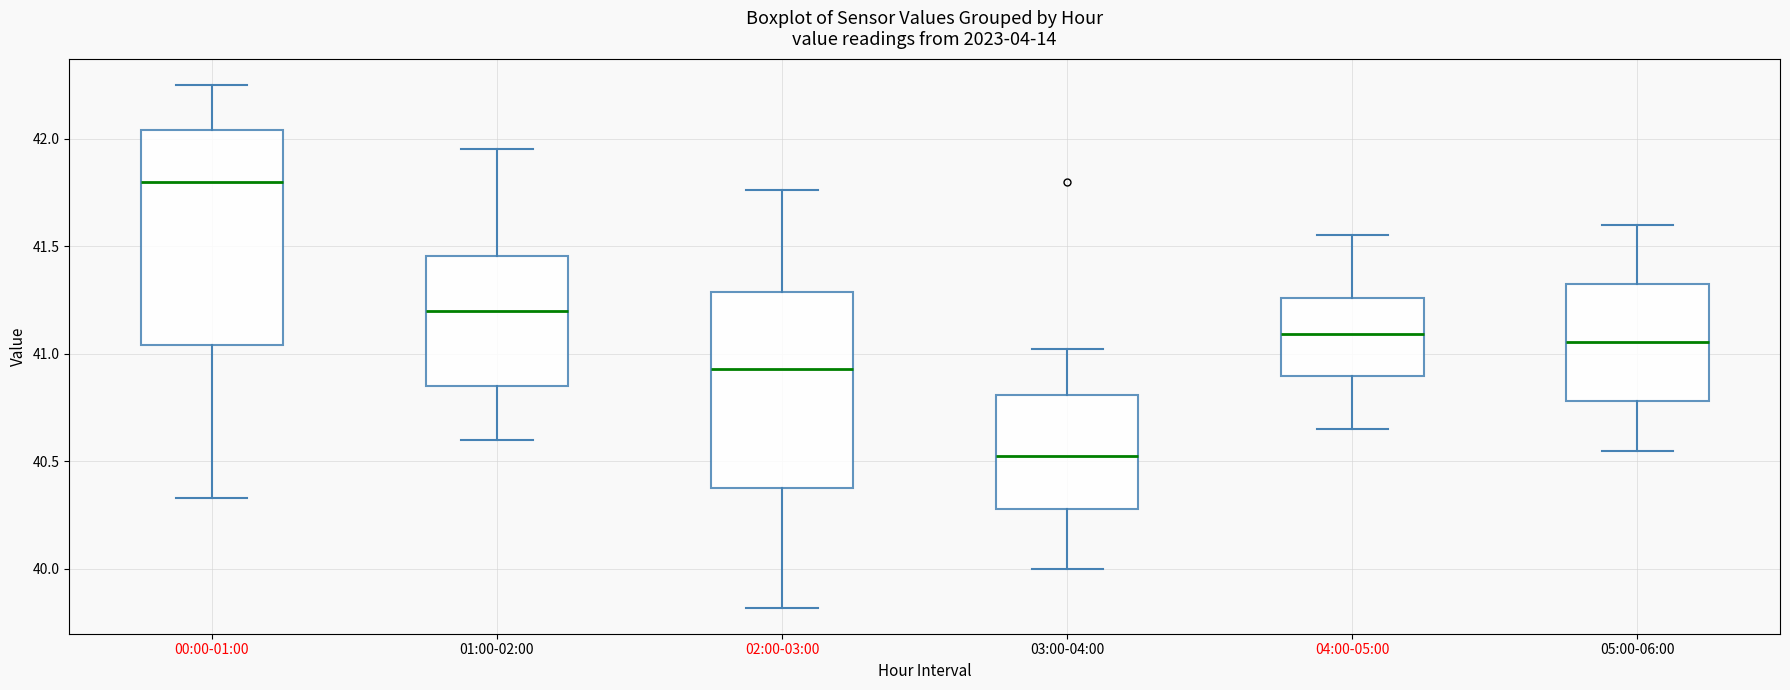

Which box has the lowest median line?

03:00-04:00